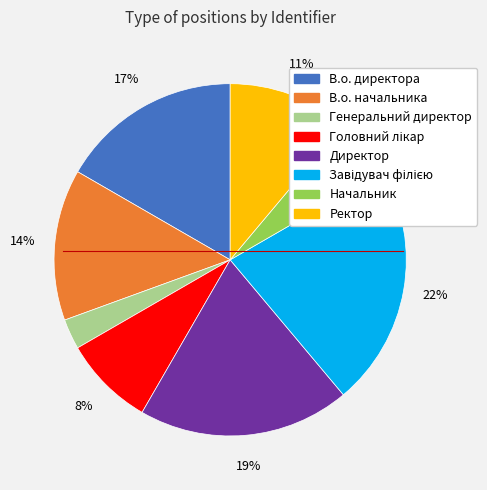

Does Начальник represent more than half of the total?

No